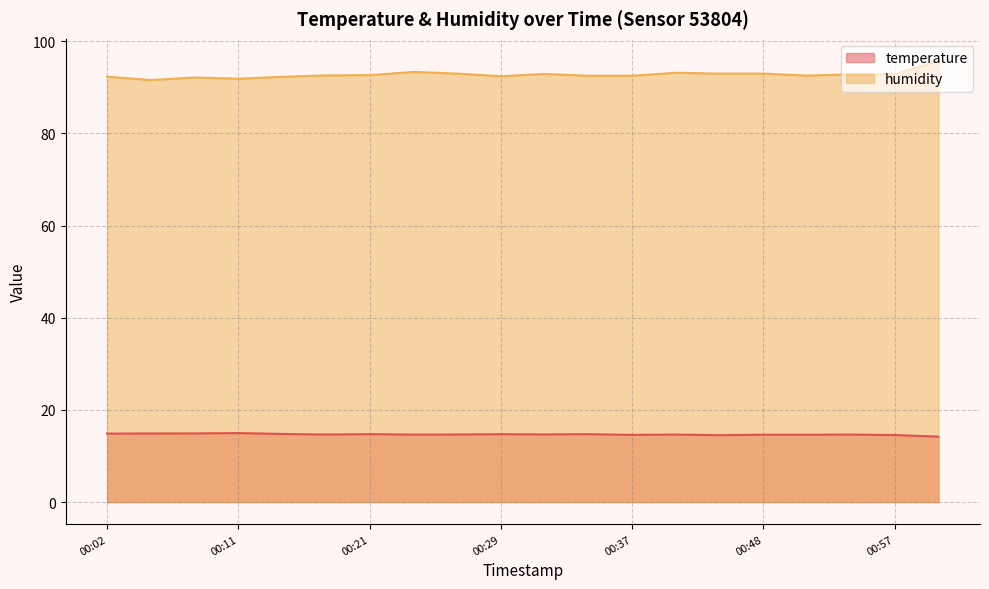

What is the difference between the second highest and minimum values in the humidity series?

1.8